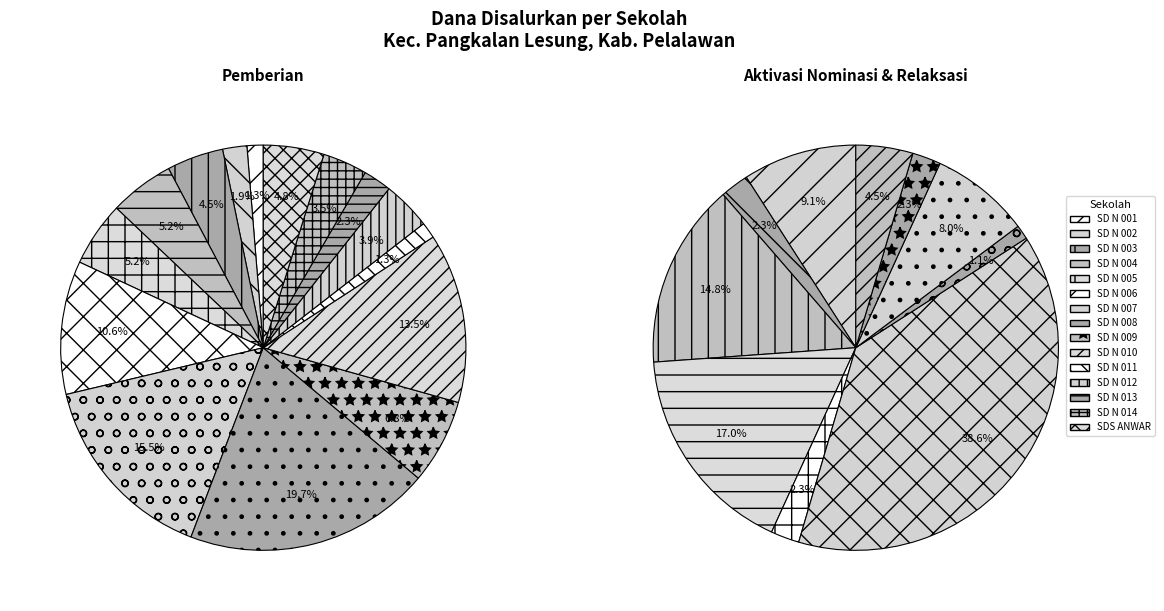

To the nearest percent, what portion does SD N 010 represent?

14%